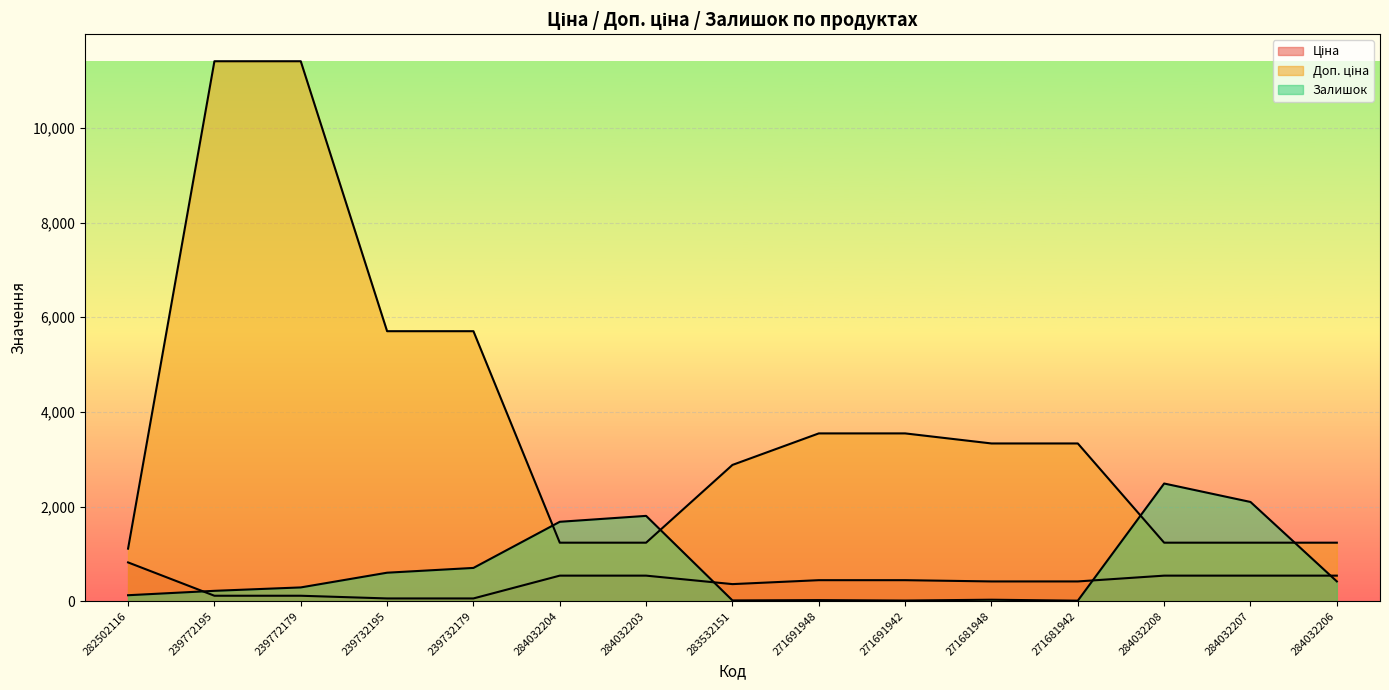

What is the value of the Залишок point at the 9th from the left?

22.0